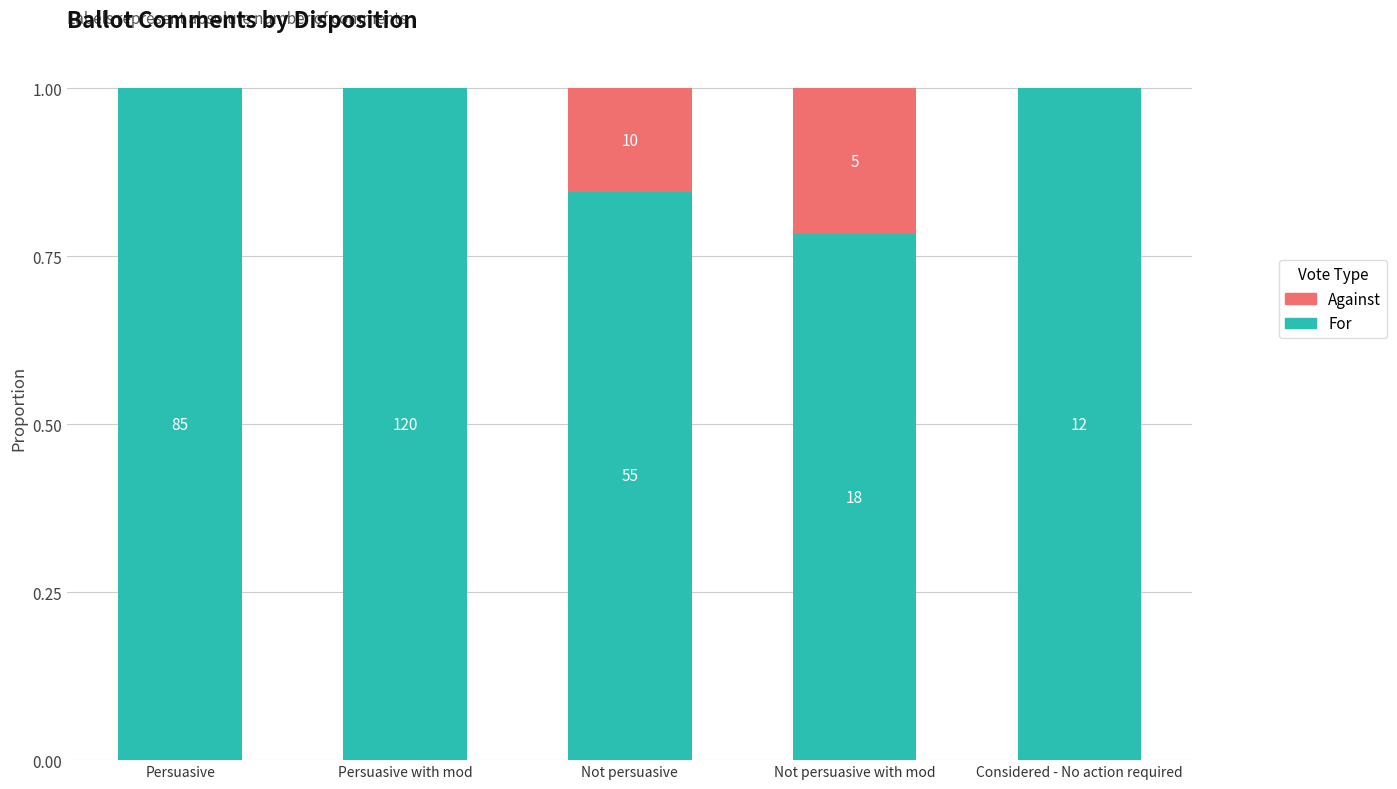

Does the chart contain stacked bars?

Yes